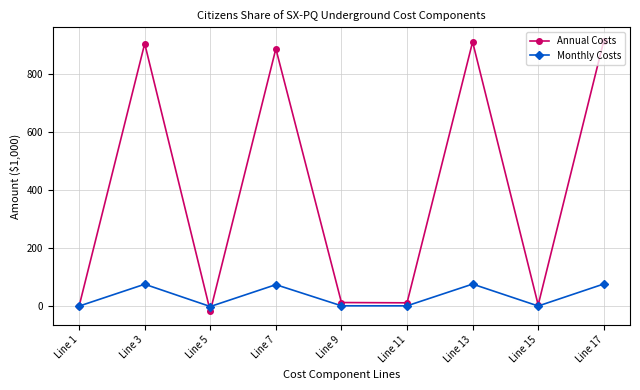

What are all the series names shown in the legend?

Annual Costs, Monthly Costs